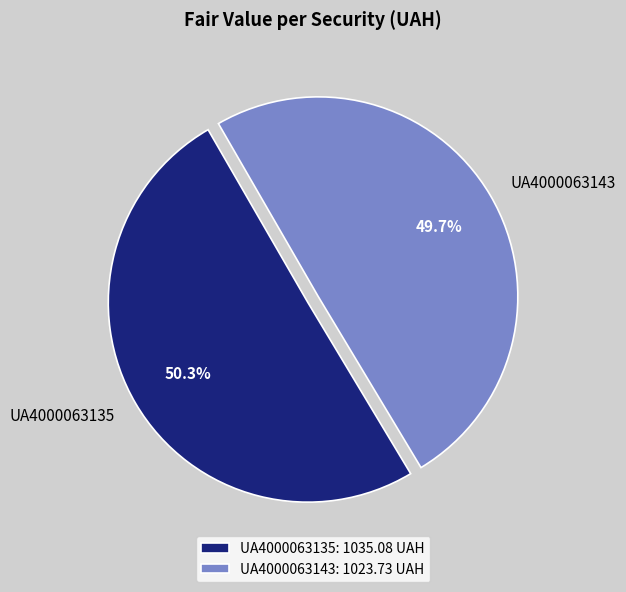

Does UA4000063143 account for over 50% of the chart?

No